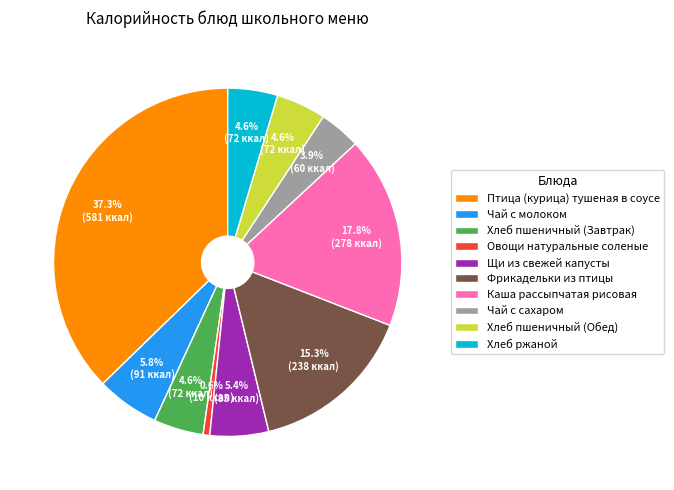

Count the number of slices in the pie.

10